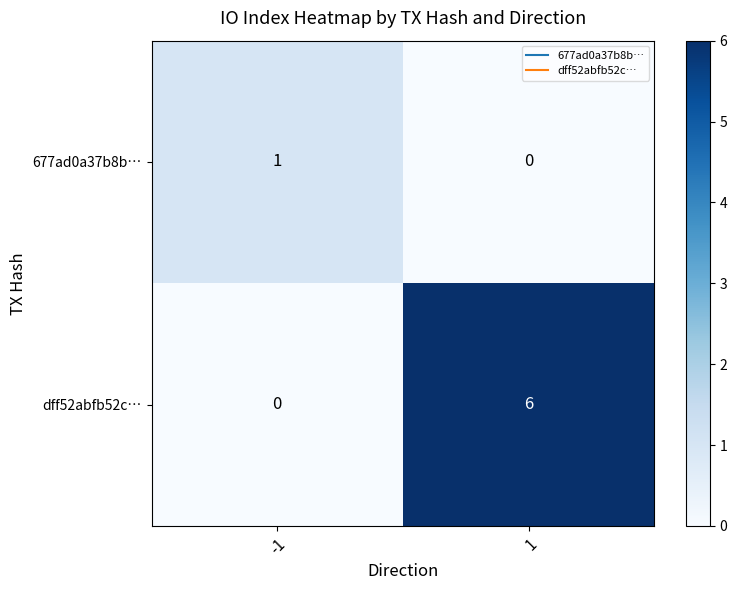

List the series in order of their overall mean, highest first.

dff52abfb52c…, 677ad0a37b8b…